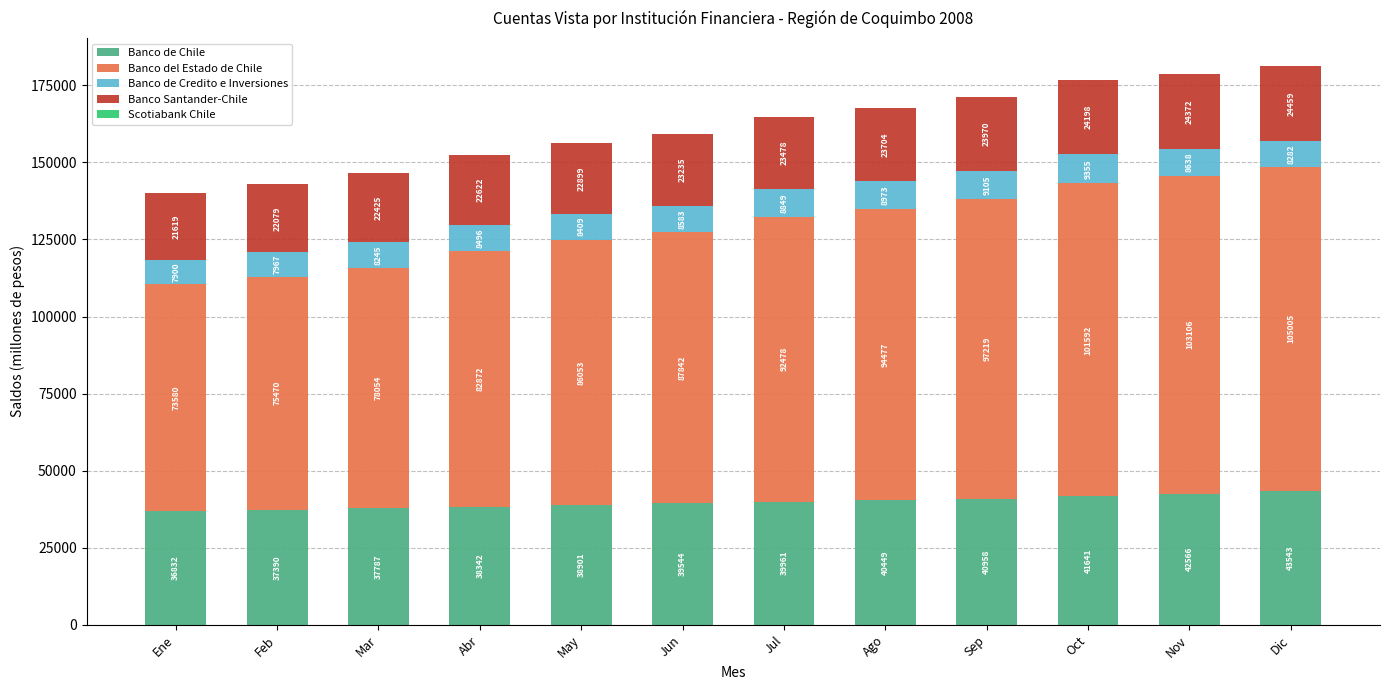

What is the highest value of the Banco de Chile series?

43543